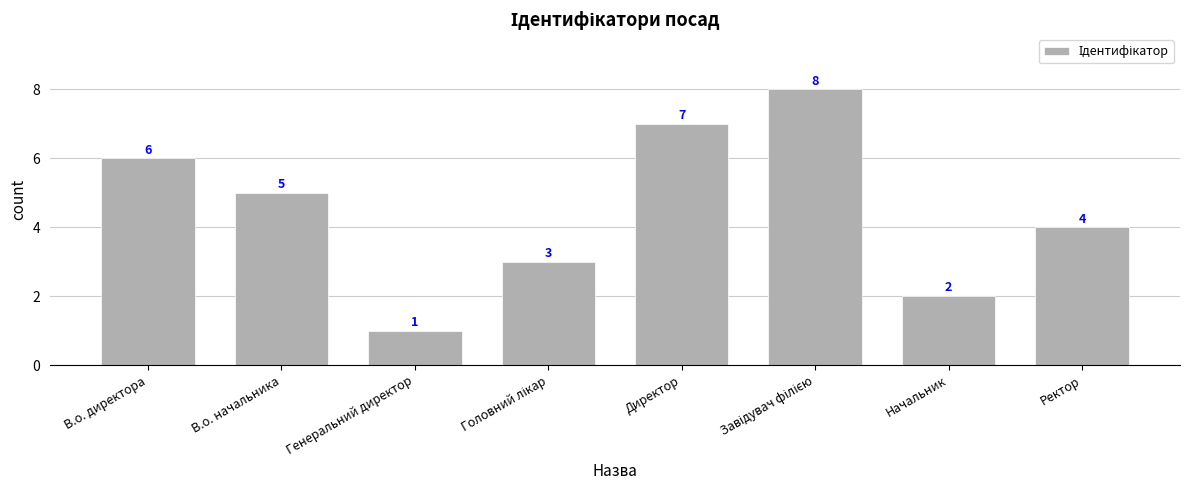

Count the number of data series in this chart.

1